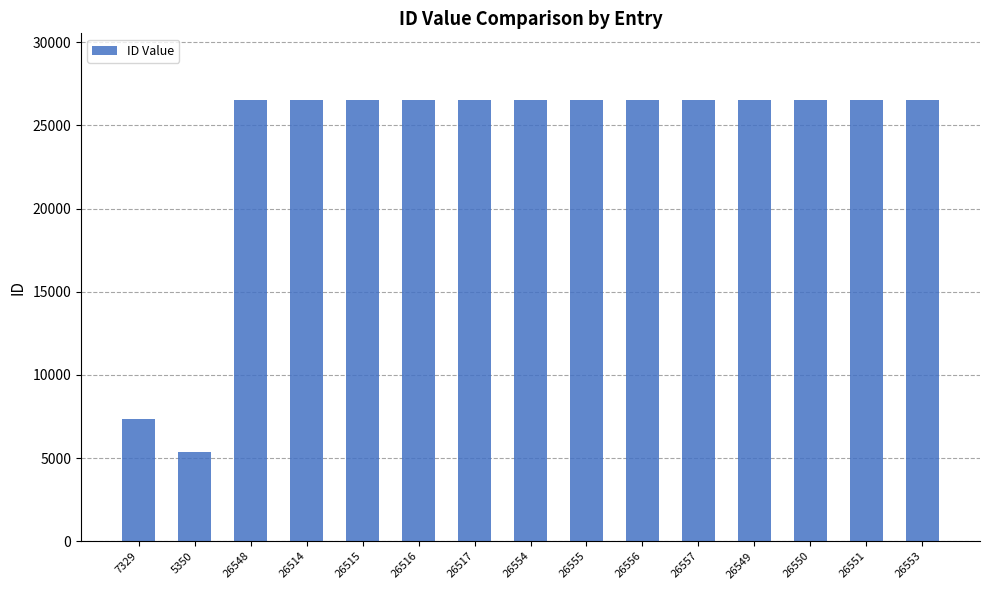

At which label is the value closest to 15953?

7329